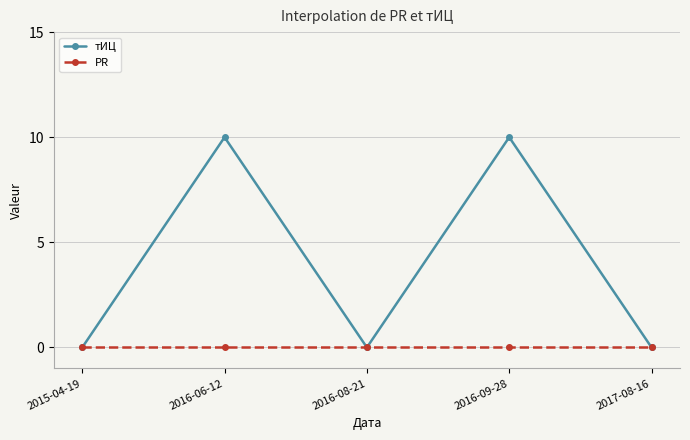

In тИЦ, how many points are higher than both neighbors (excluding endpoints)?

2